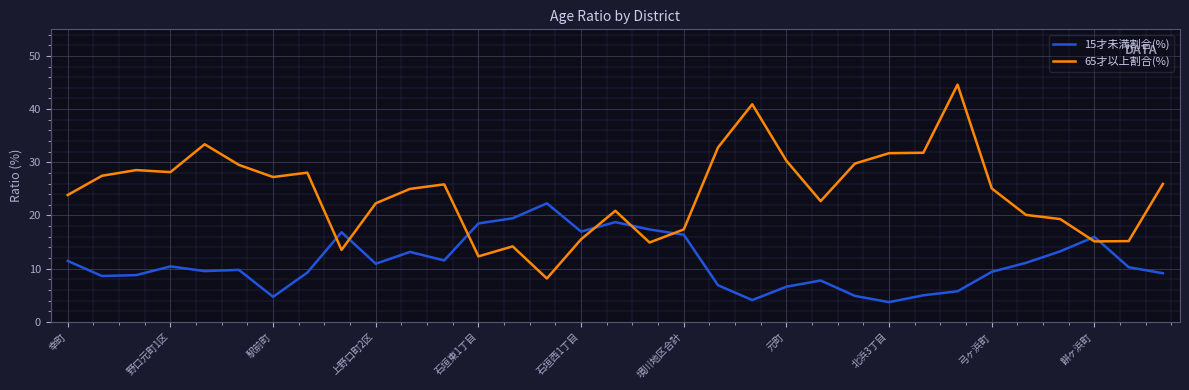

Which series has the largest total across all categories?

65才以上割合(%)